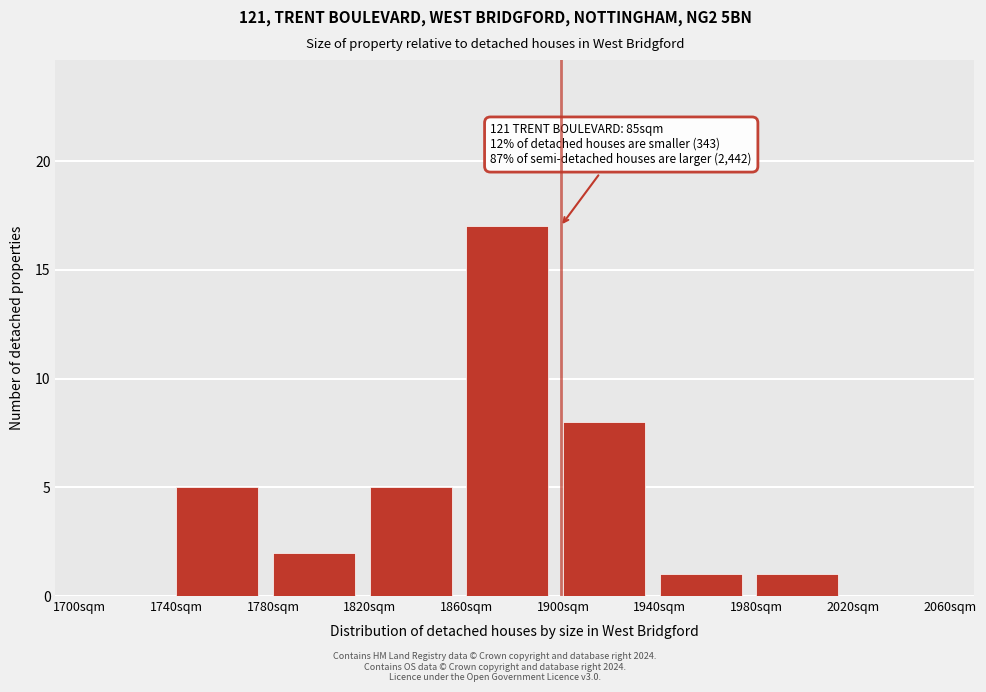

Over which range of the x-axis is the bar tallest?

1860 to 1900